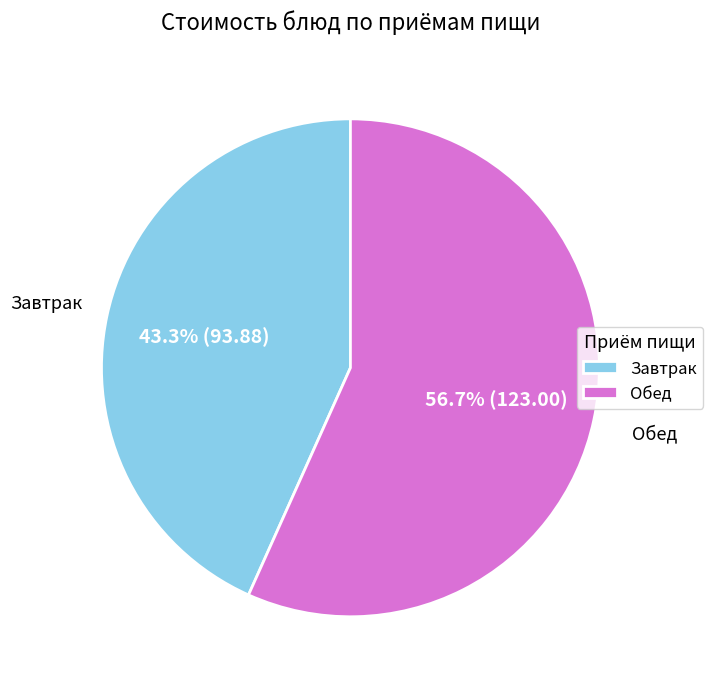

What is the ratio of the value at Завтрак to the value at Обед?

0.8